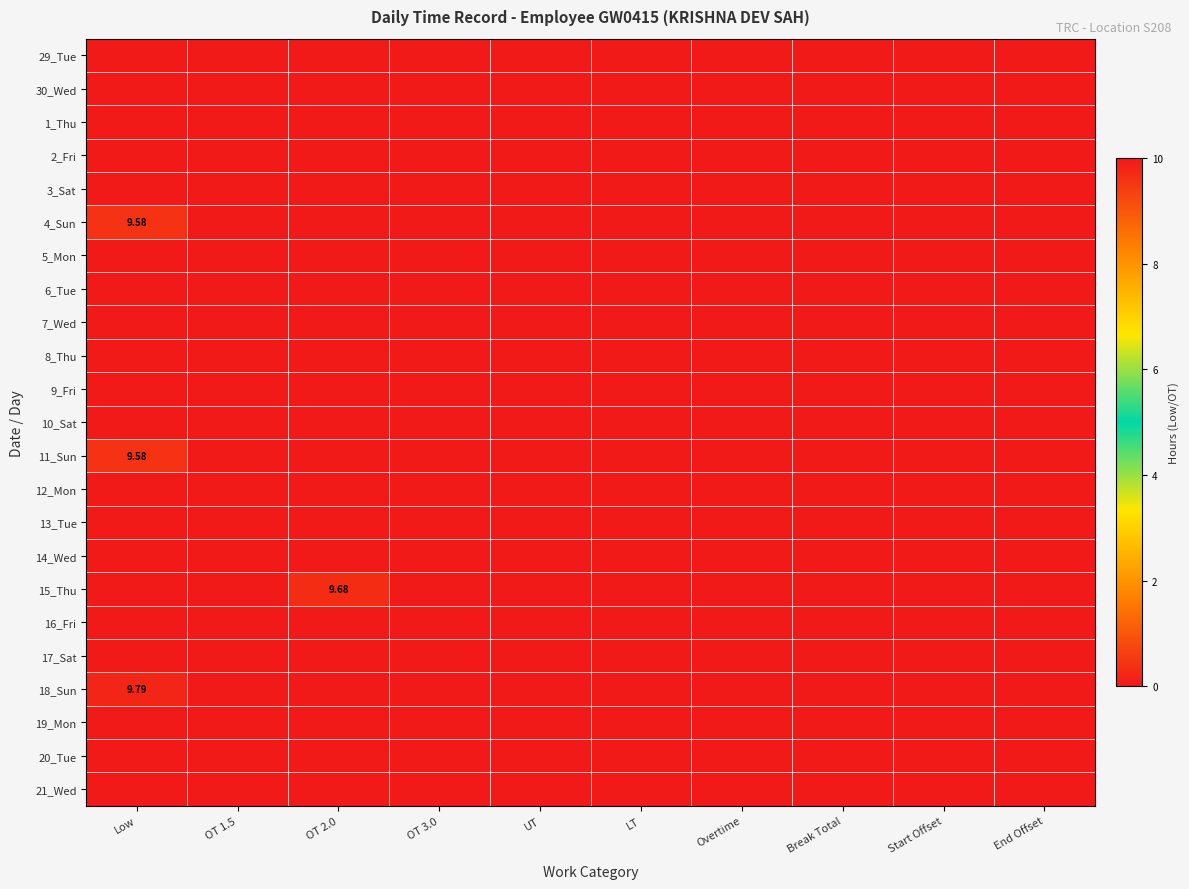

At which category is the sum across all series the highest?

Low